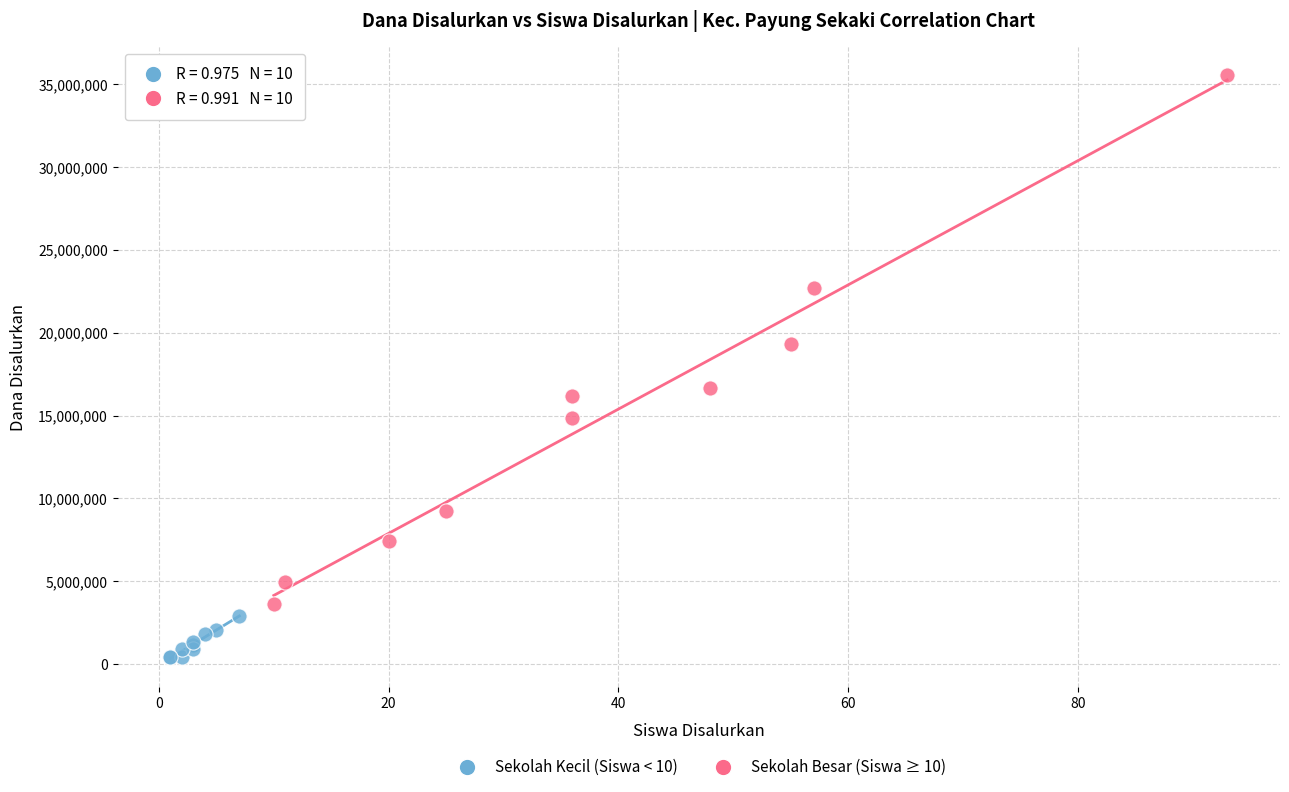

Which series reaches the maximum Y coordinate?

Sekolah Besar (Siswa ≥ 10)